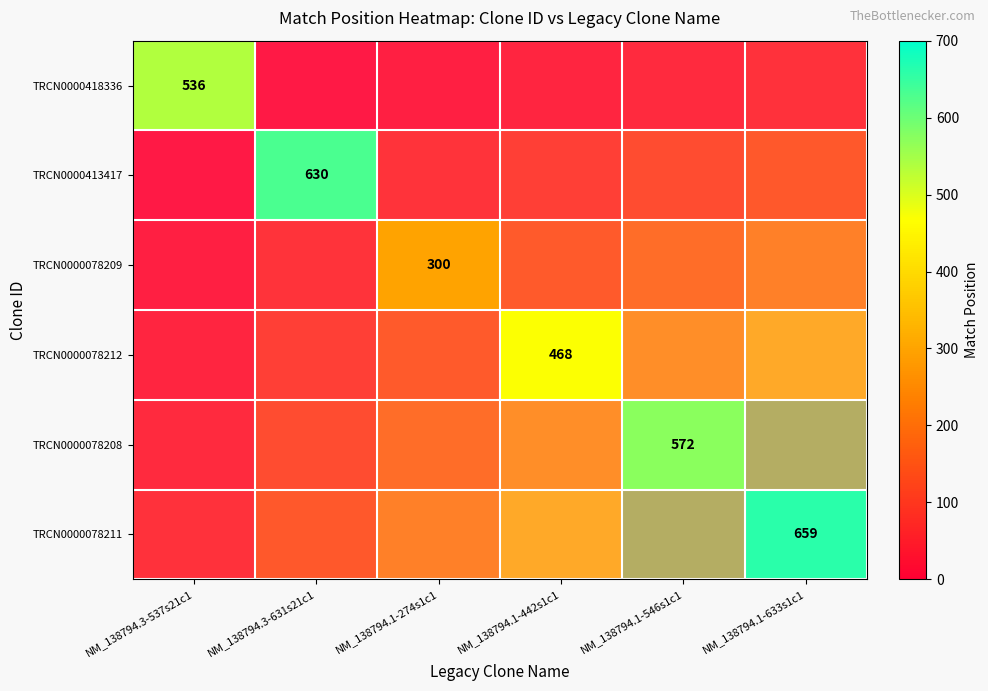

How many categories are shown in the chart?

6